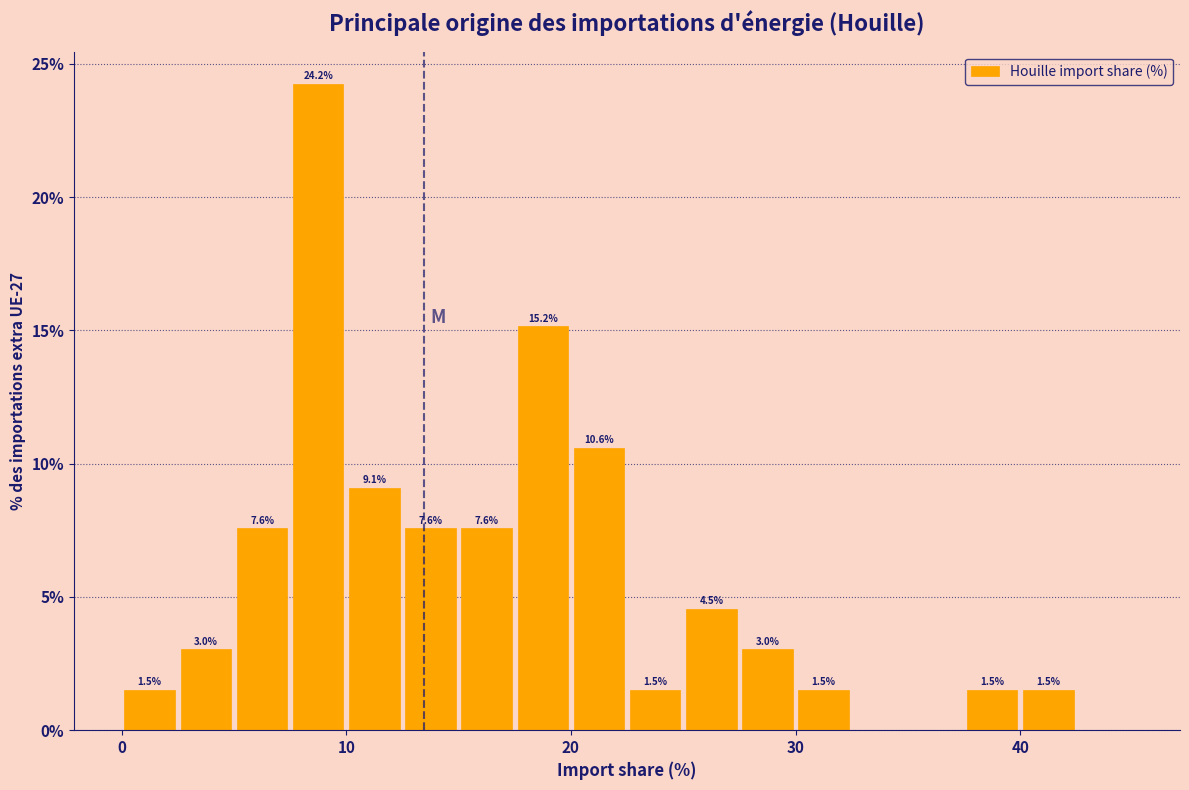

Around what value on the x-axis is the tallest bar? Give the approximate position of its centre, as read against the axis.

9